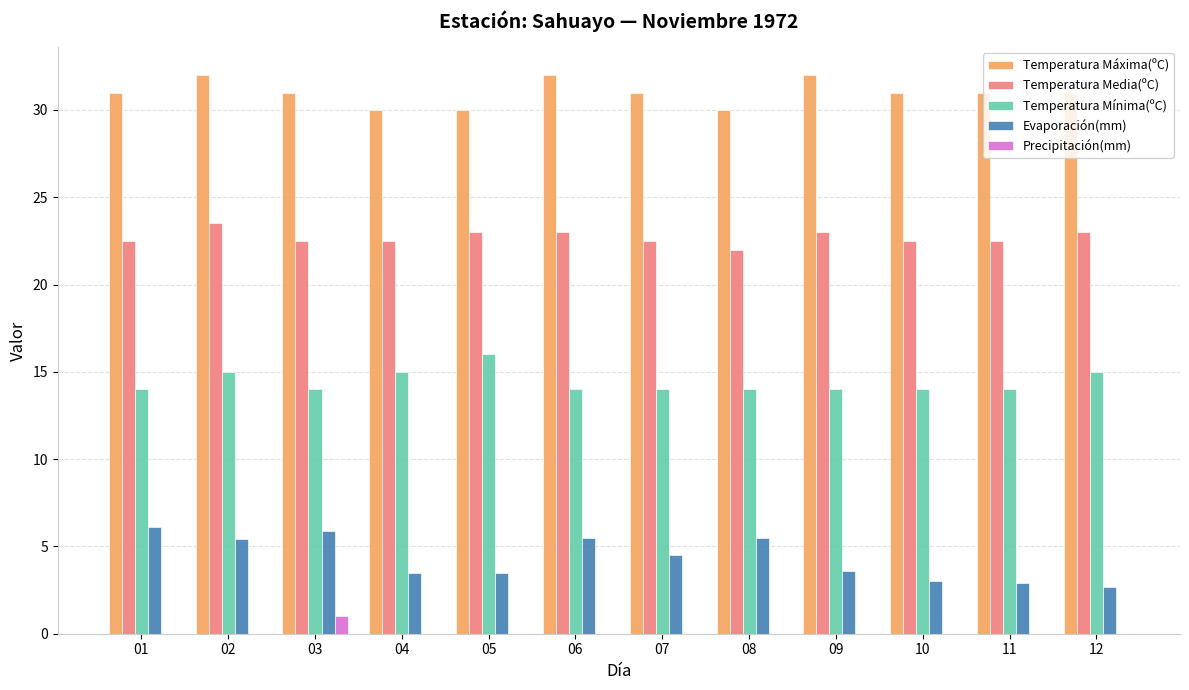

What is the average value of the Temperatura Media(ºC) series?

22.7